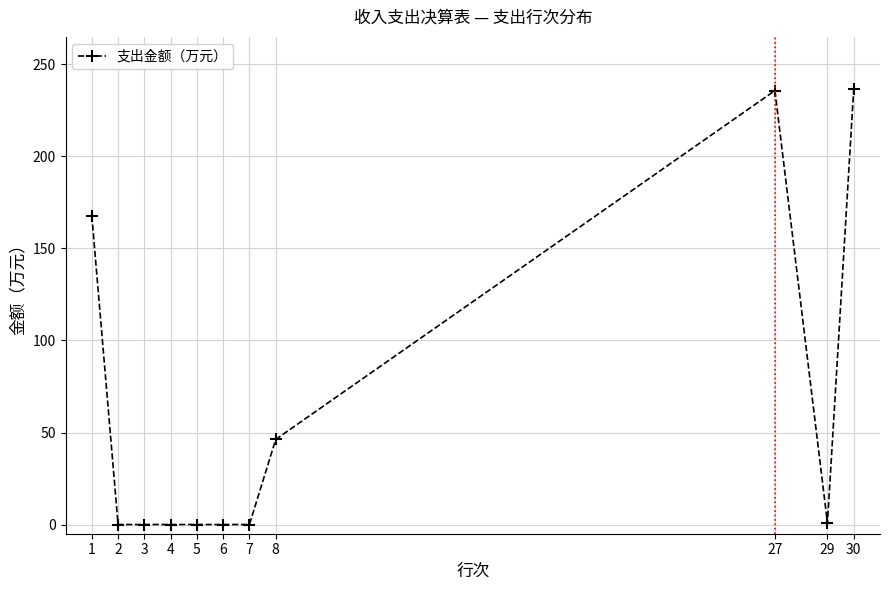

Between 4 and 30, which is larger?

30